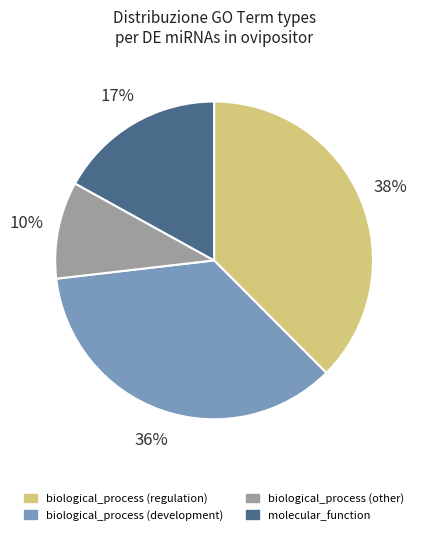

To the nearest percent, what is the average slice percentage?

25%